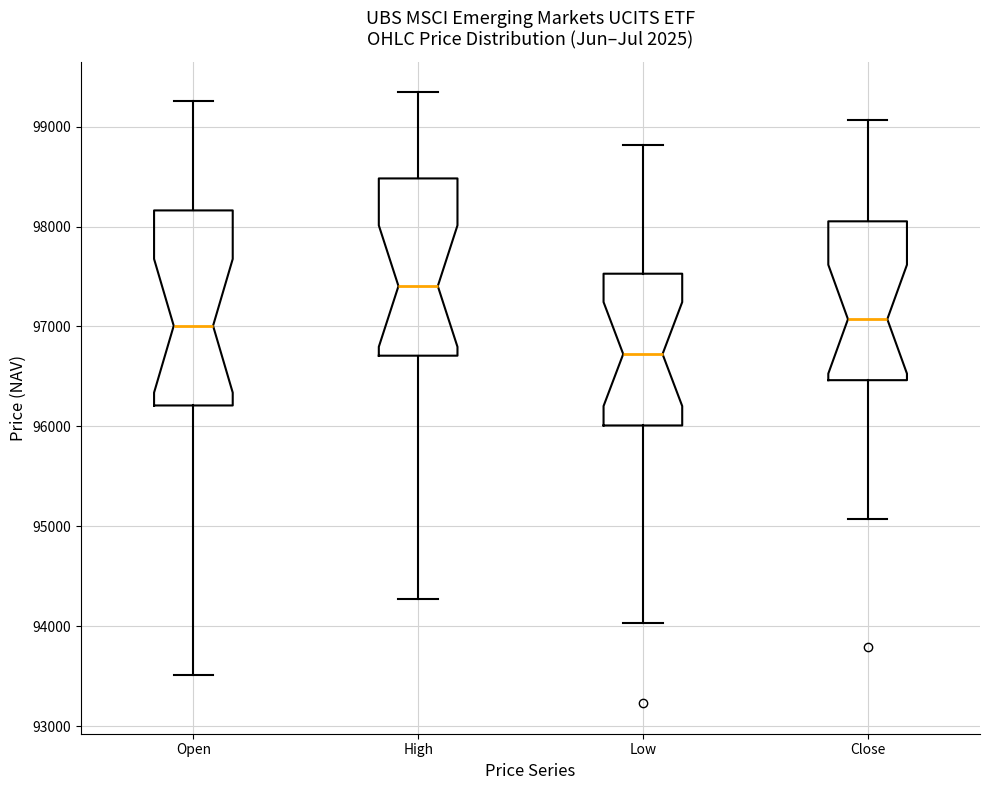

Which box has the lowest median line?

Low